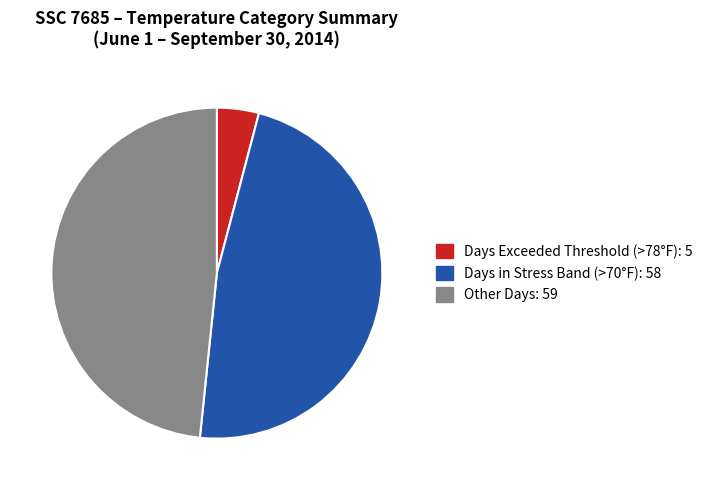

Which slice is the smallest?

Days Exceeded Threshold (>78°F): 5